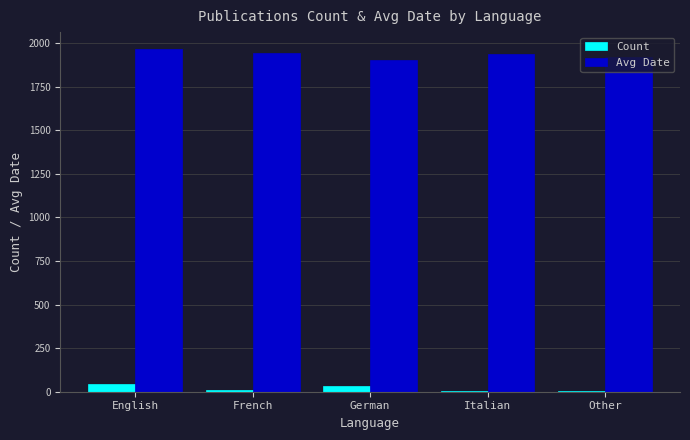

What is the approximate value of Avg Date at Other?

1920